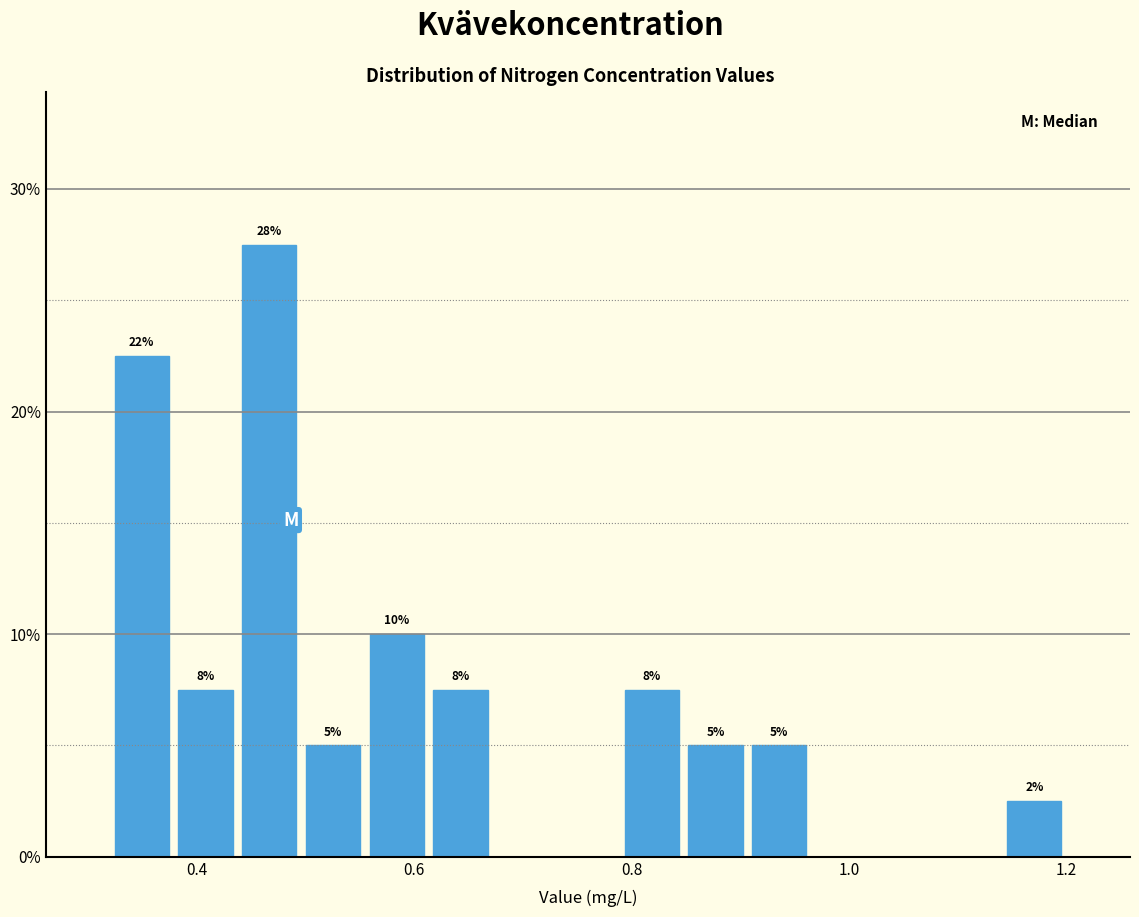

Around what value on the x-axis is the tallest bar? Give the approximate position of its centre, as read against the axis.

0.46